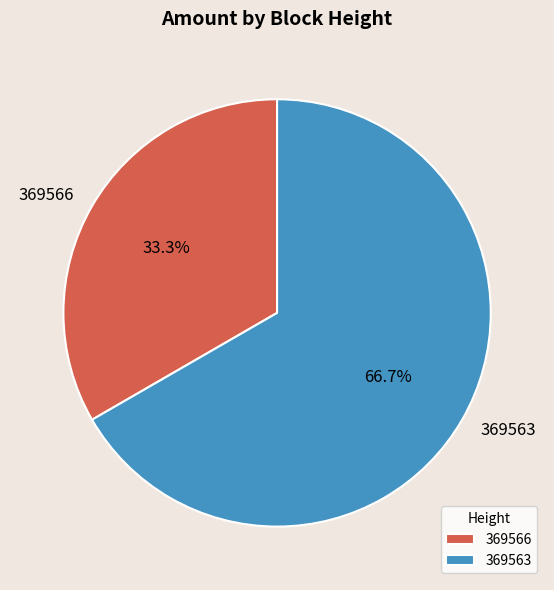

To the nearest percent, what portion does 369563 represent?

67%